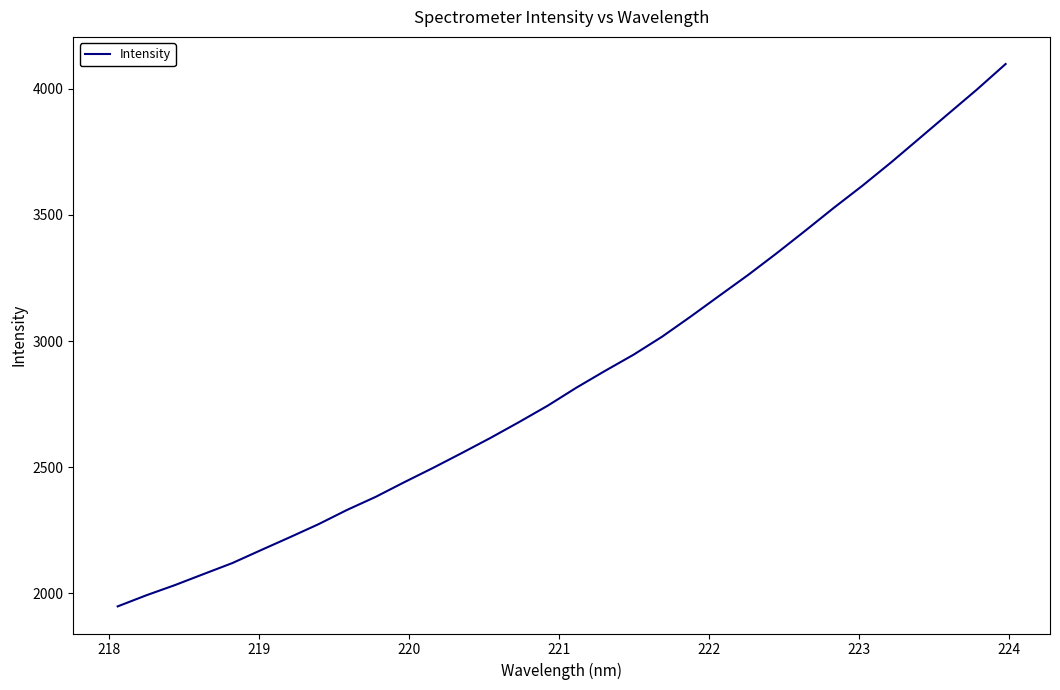

What is the difference between the maximum and minimum values?

2150.3